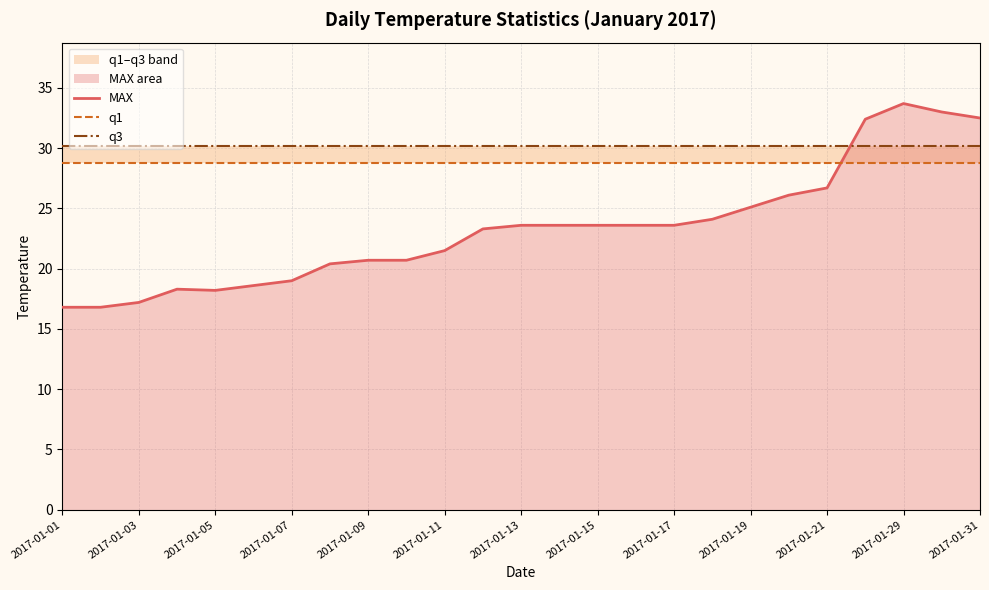

Reading left to right, extract all data points from this chart.

MAX: 16.8	16.8	17.2	18.3	18.2	18.6	19.0	20.4	20.7	20.7	21.5	23.3	23.6	23.6	23.6	23.6	23.6	24.1	25.1	26.1	26.7	32.4	33.7	33.0	32.5
q1: 28.8	28.8	28.8	28.8	28.8	28.8	28.8	28.8	28.8	28.8	28.8	28.8	28.8	28.8	28.8	28.8	28.8	28.8	28.8	28.8	28.8	28.8	28.8	28.8	28.8
q3: 30.2	30.2	30.2	30.2	30.2	30.2	30.2	30.2	30.2	30.2	30.2	30.2	30.2	30.2	30.2	30.2	30.2	30.2	30.2	30.2	30.2	30.2	30.2	30.2	30.2